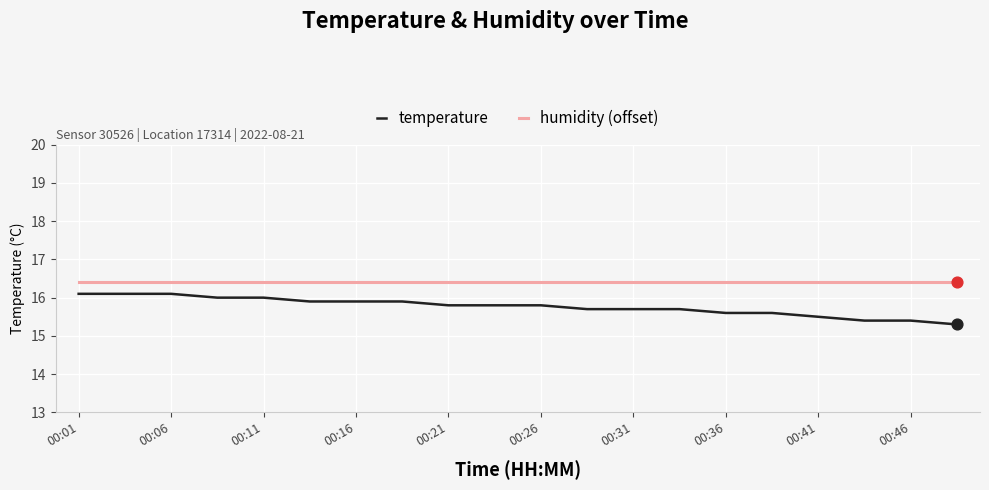

What are all the series names shown in the legend?

temperature, humidity (offset)